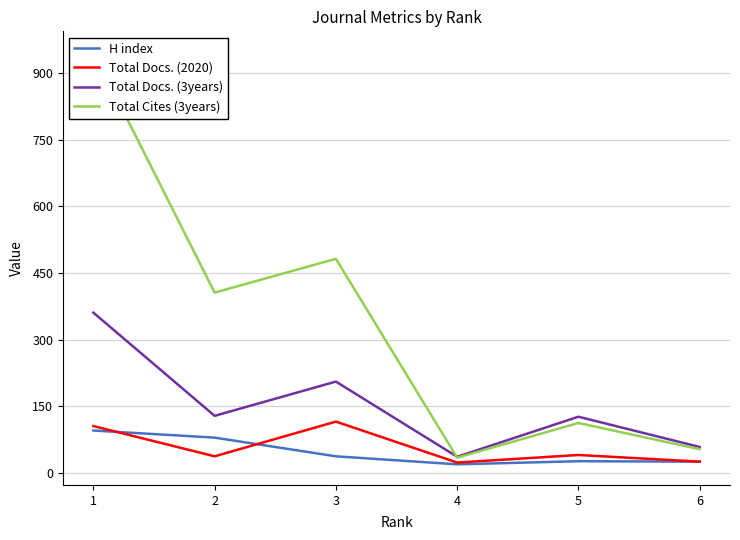

Rank the categories by H index value from highest to lowest.

1, 2, 3, 5, 6, 4